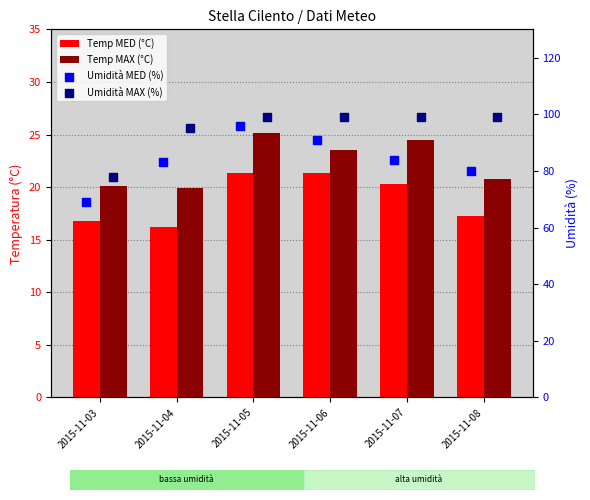

Which series has the largest total across all categories?

Umidità MAX (%)